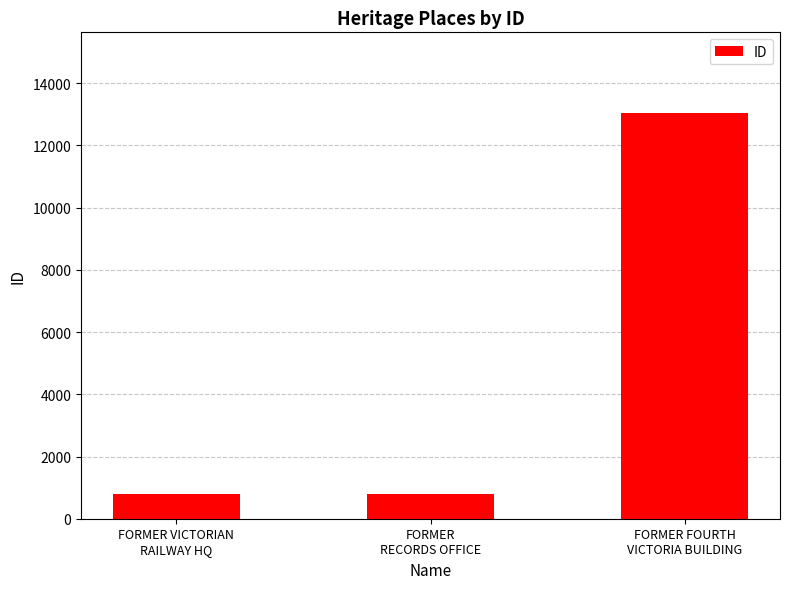

What is the maximum value shown in the chart?

13030